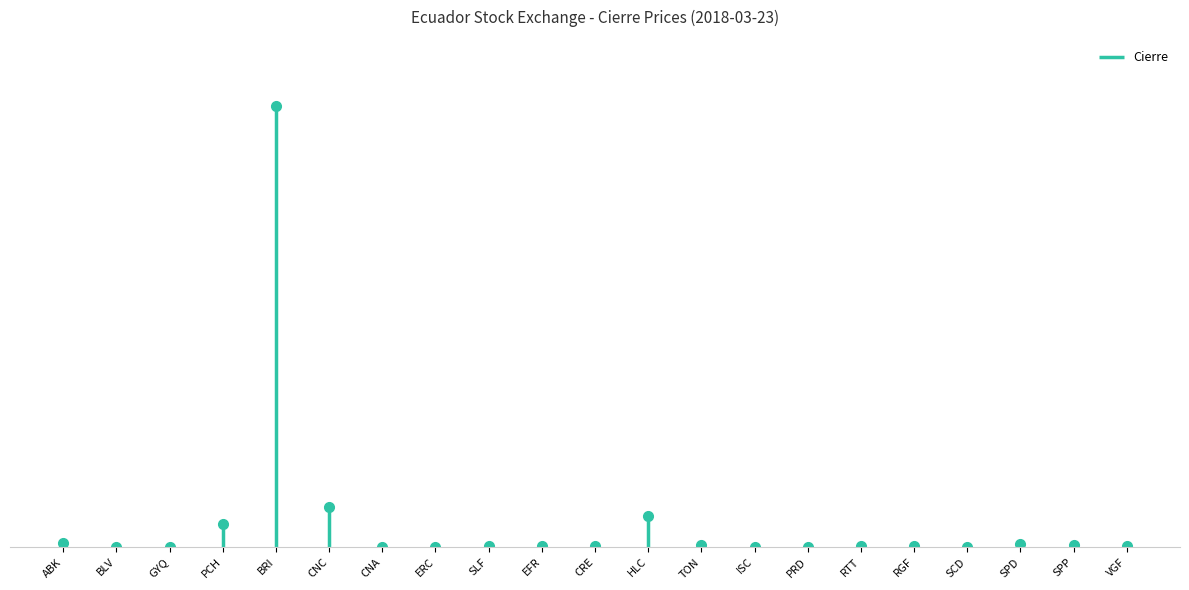

How many interior local peaks (higher than both neighbors) does the data have?

4